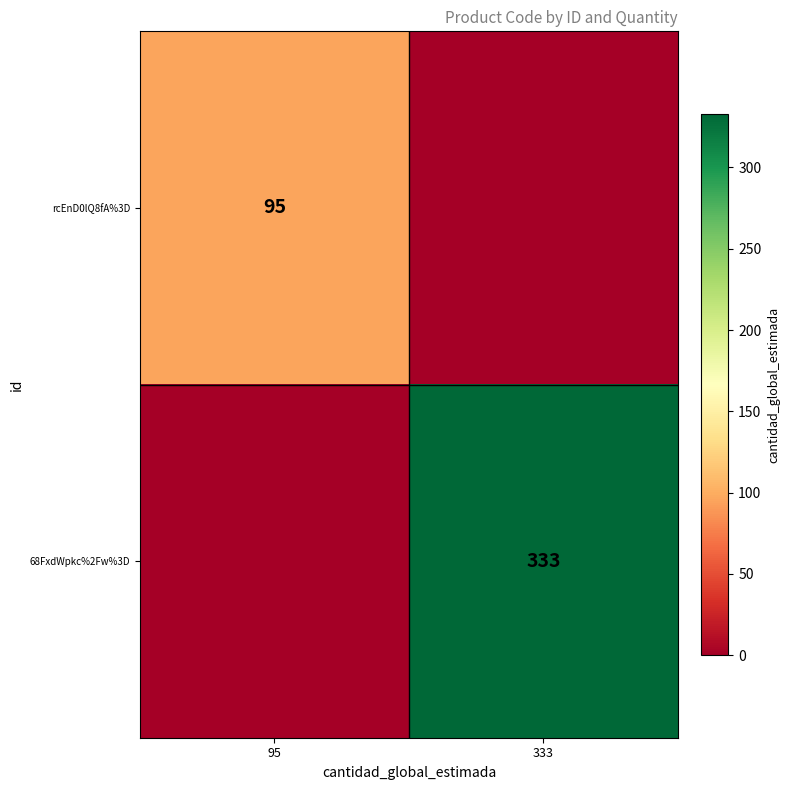

Is the value of rcEnD0lQ8fA%3D at 95 greater than the value of 68FxdWpkc%2Fw%3D at 333?

No